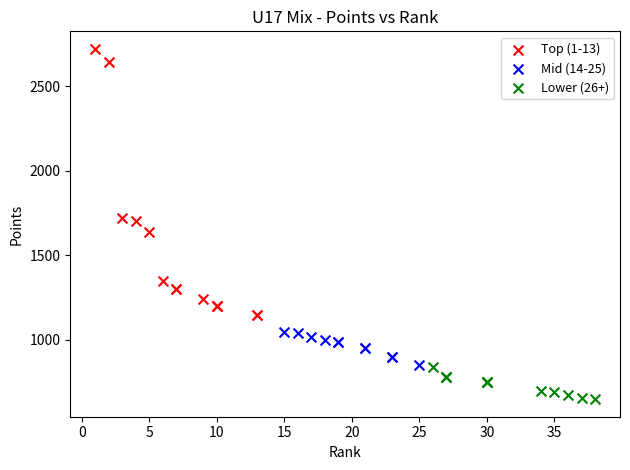

Which series has the largest Y range (max minus min)?

Top (1-13)